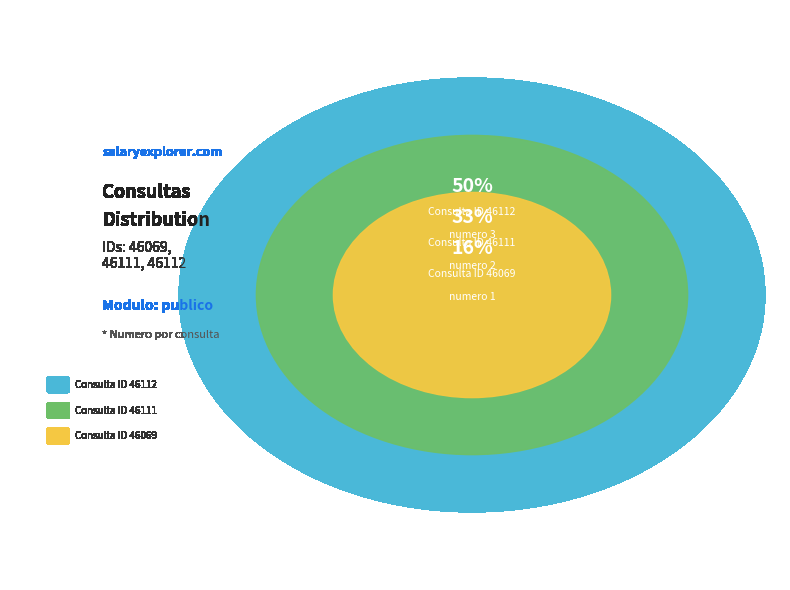

Rank the categories by value from highest to lowest.

46112, 46111, 46069